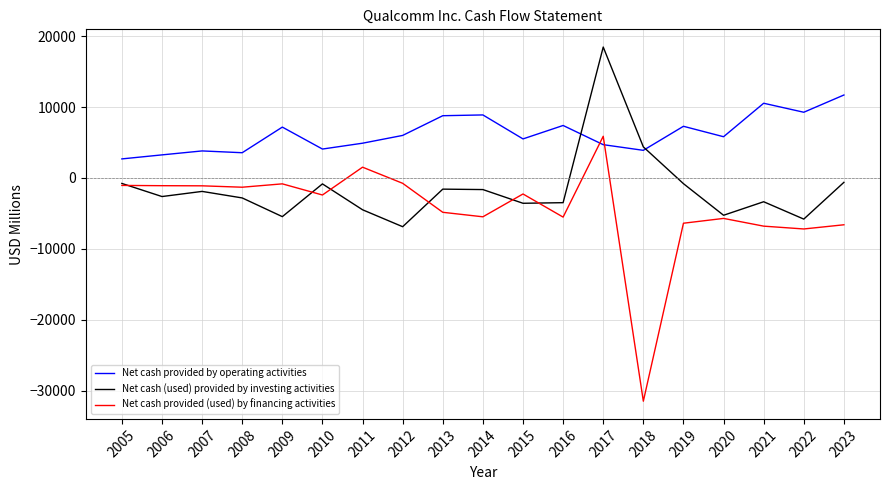

What is the total value across all series at 2018?

-23211